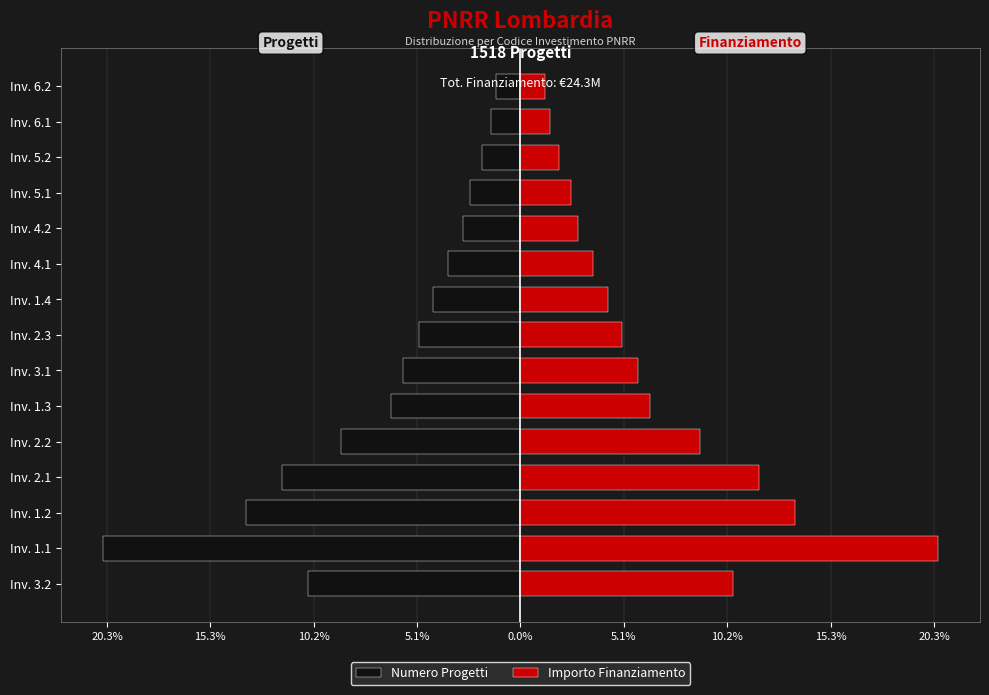

What is the difference between the Importo Finanziamento values at Inv. 1.3 and Inv. 3.2?

4.1